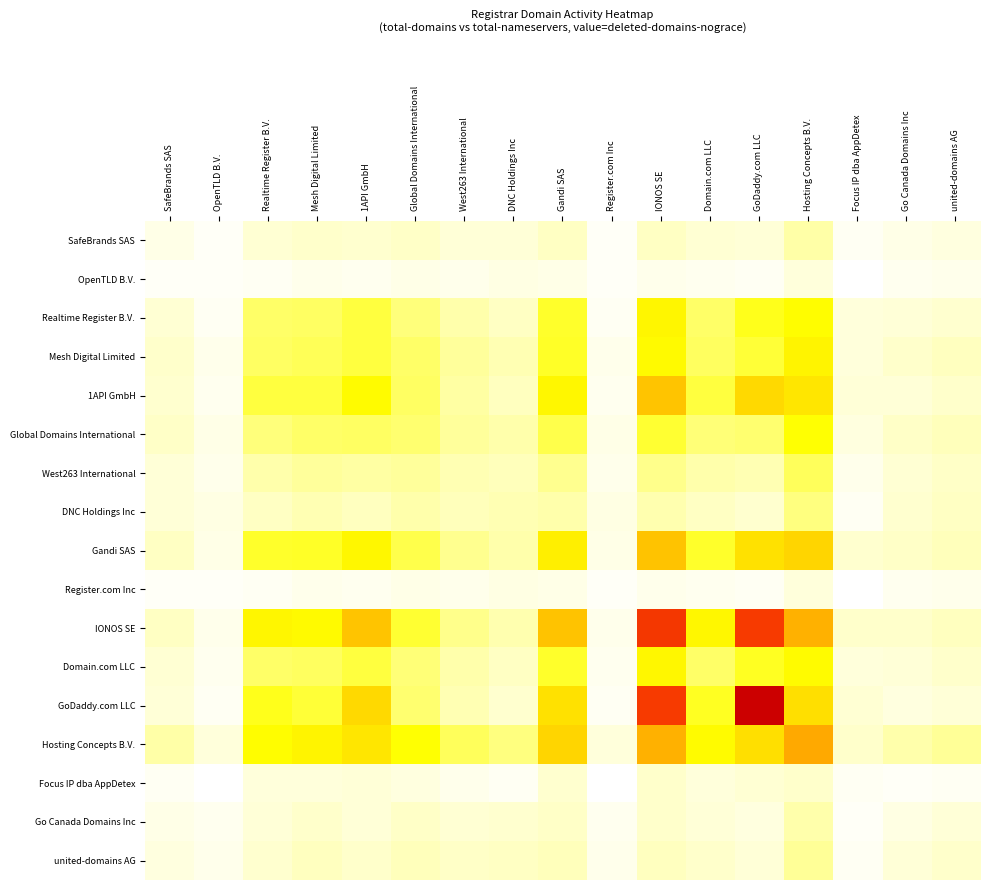

How many series are shown in this chart?

17